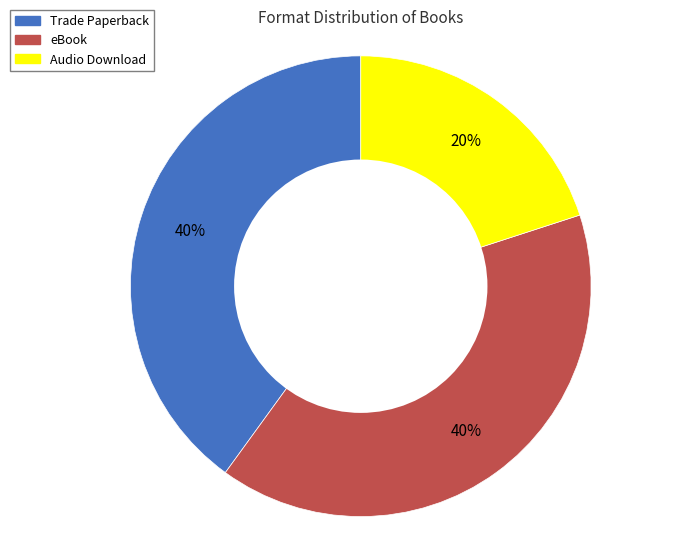

Between Audio Download and Trade Paperback, which is larger?

Trade Paperback